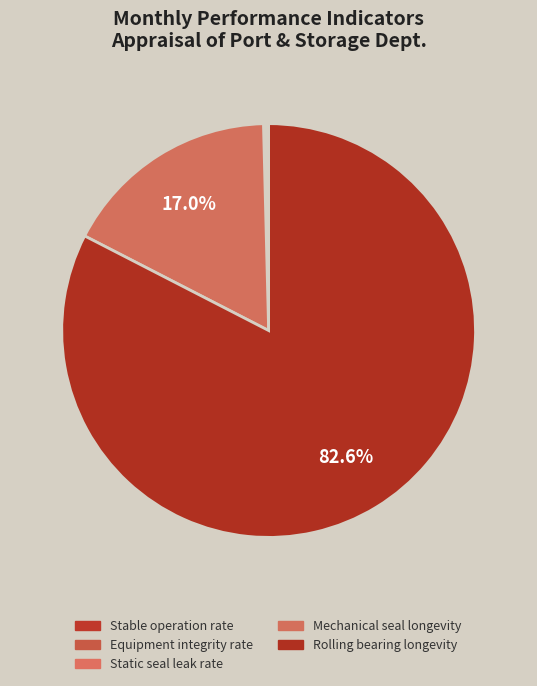

What is the largest slice in the pie chart?

Rolling bearing longevity